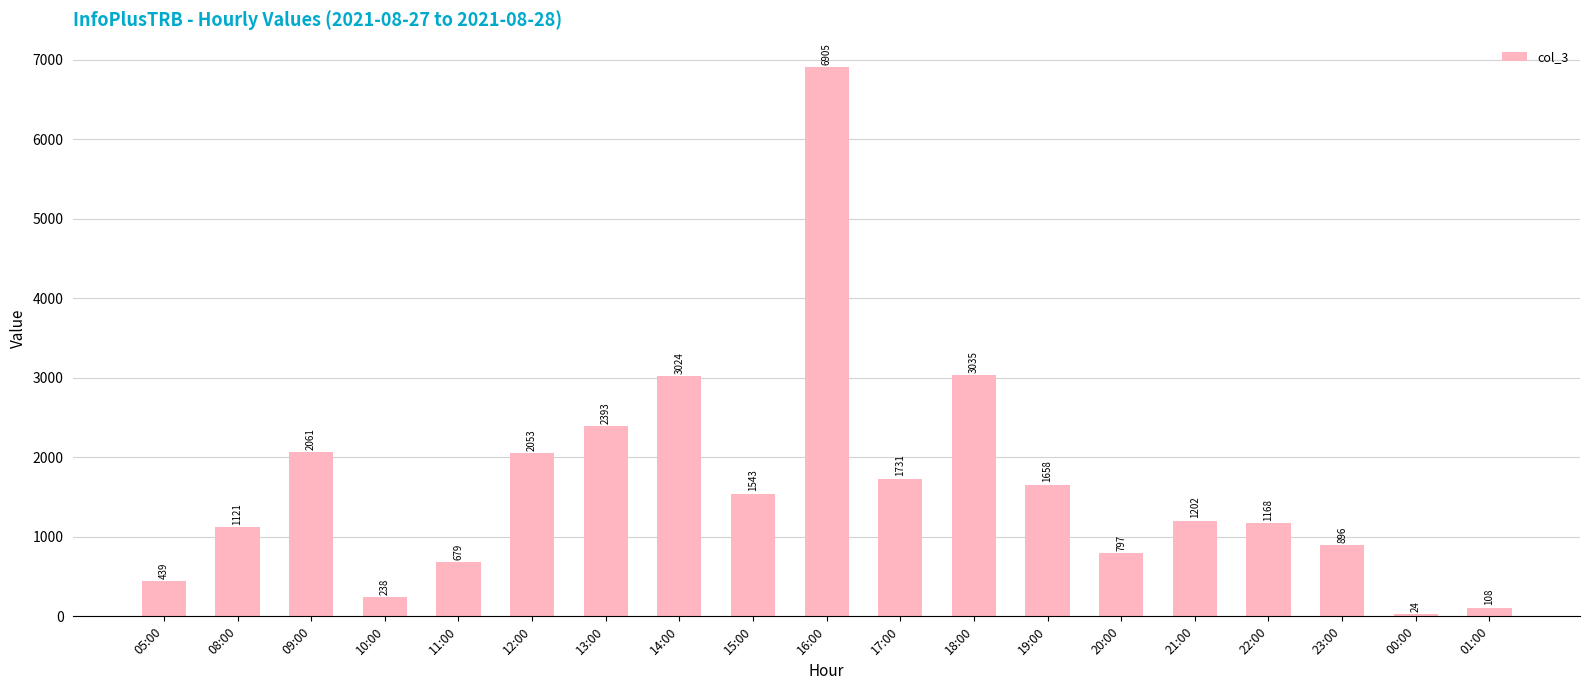

What position from the left is 15:00?

9